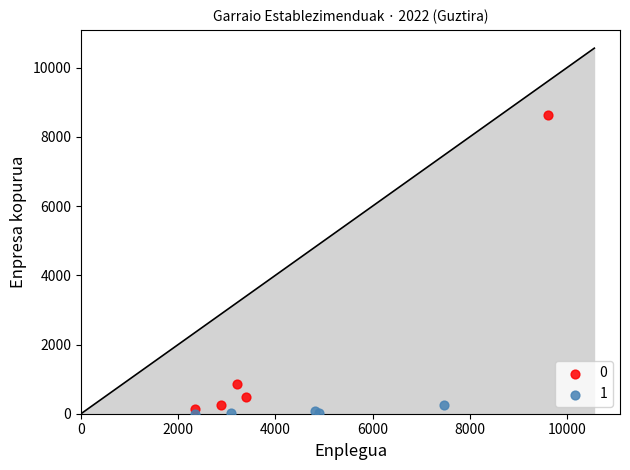

What are all the series names shown in the legend?

0, 1